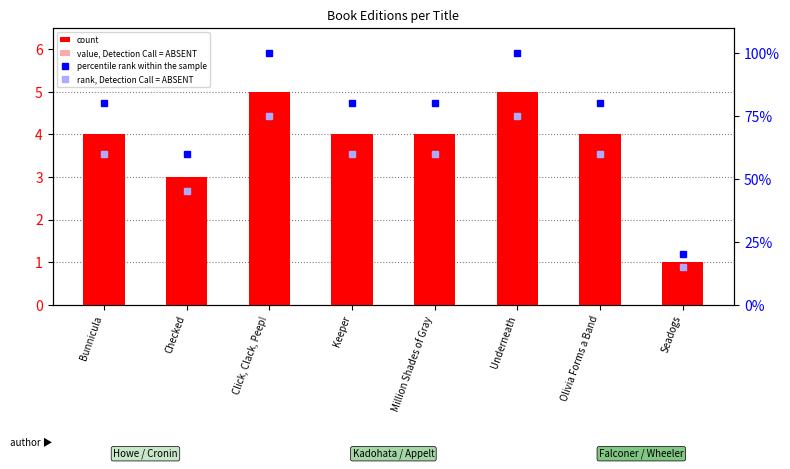

Which series has the widest spread of values?

percentile rank within the sample